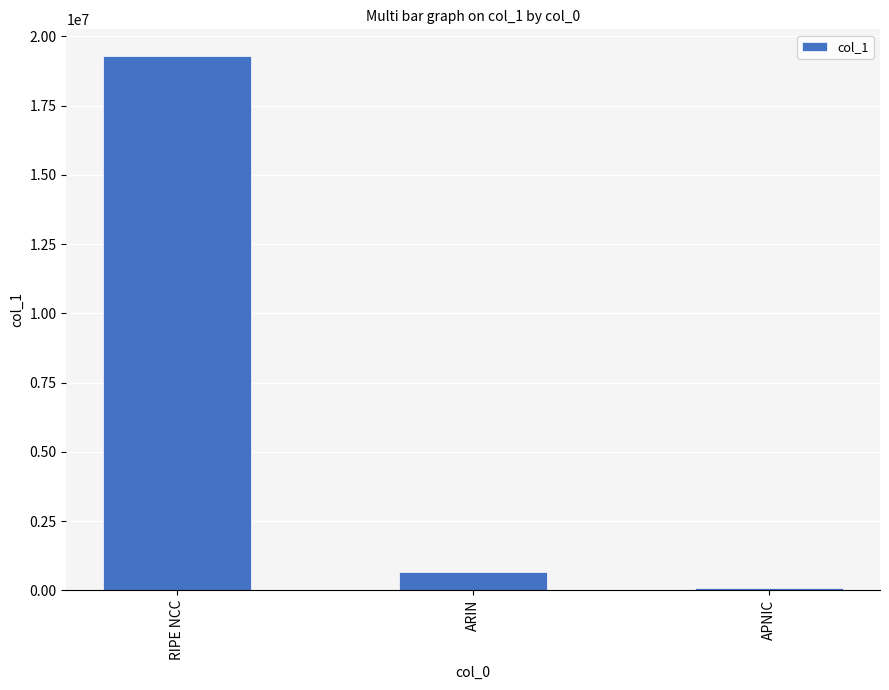

The value at RIPE NCC is 19291904. True or false?

True